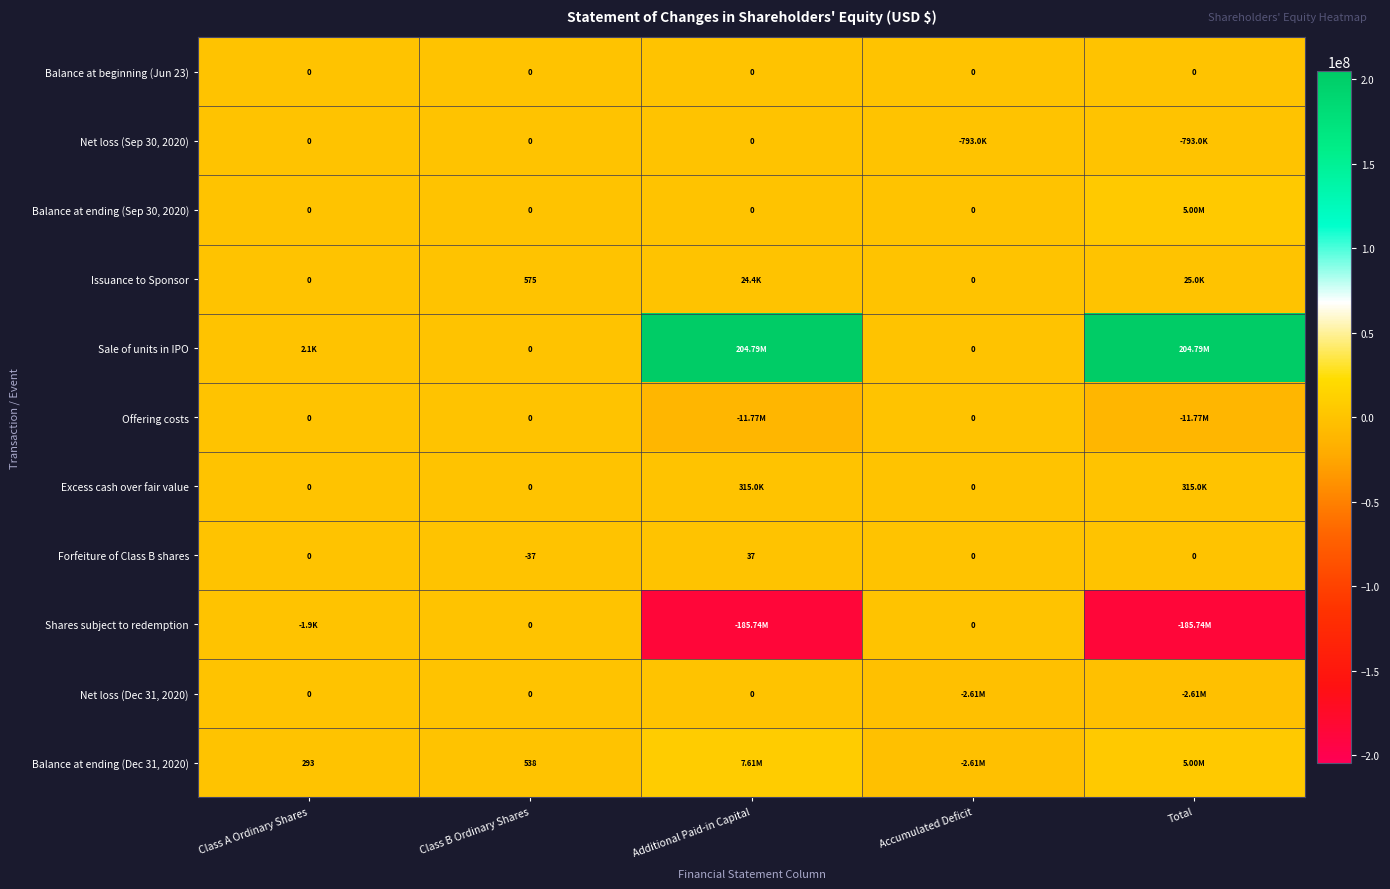

What is the sum of all Net loss (Dec 31, 2020) values?

-5223118